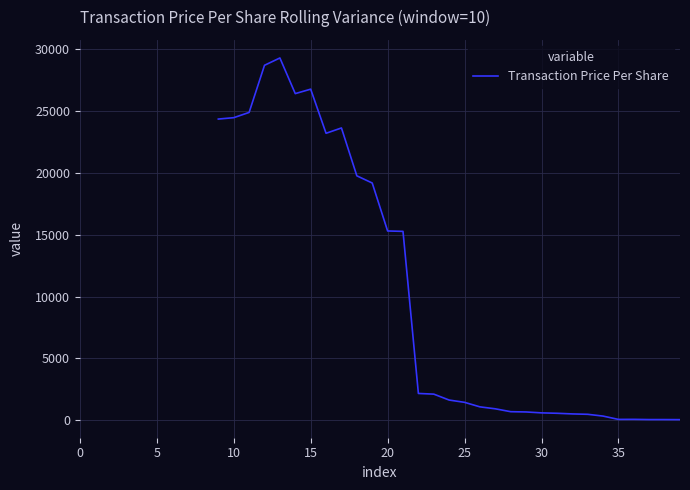

Count the number of values greater than 670.

21